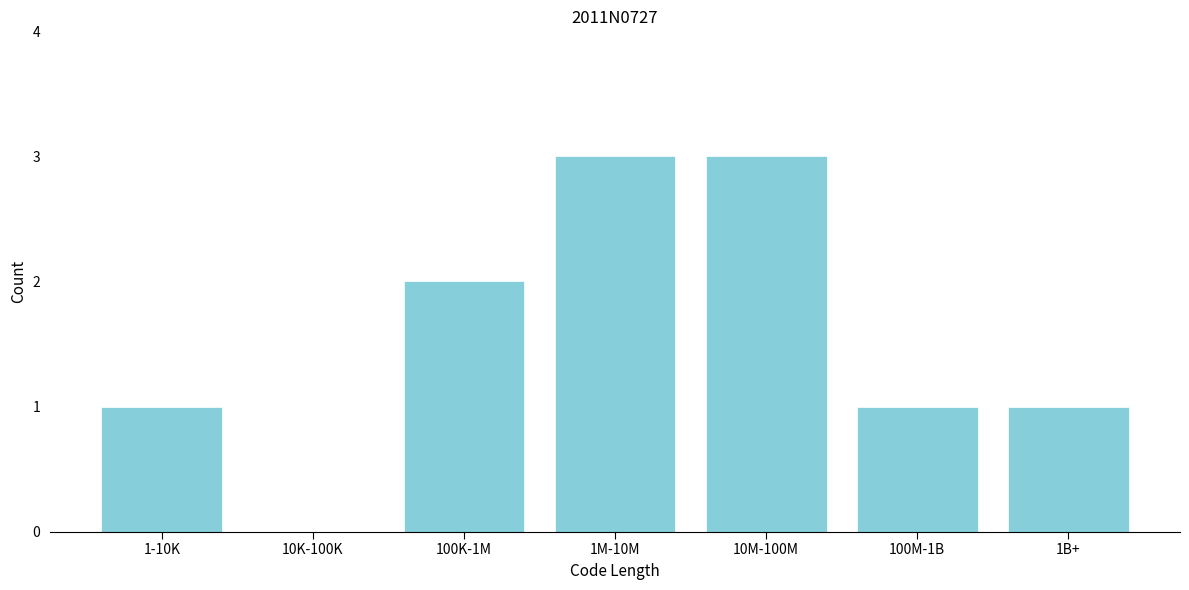

Reading left to right, what are all the values shown in this chart?

1-10K=1	10K-100K=0	100K-1M=2	1M-10M=3	10M-100M=3	100M-1B=1	1B+=1